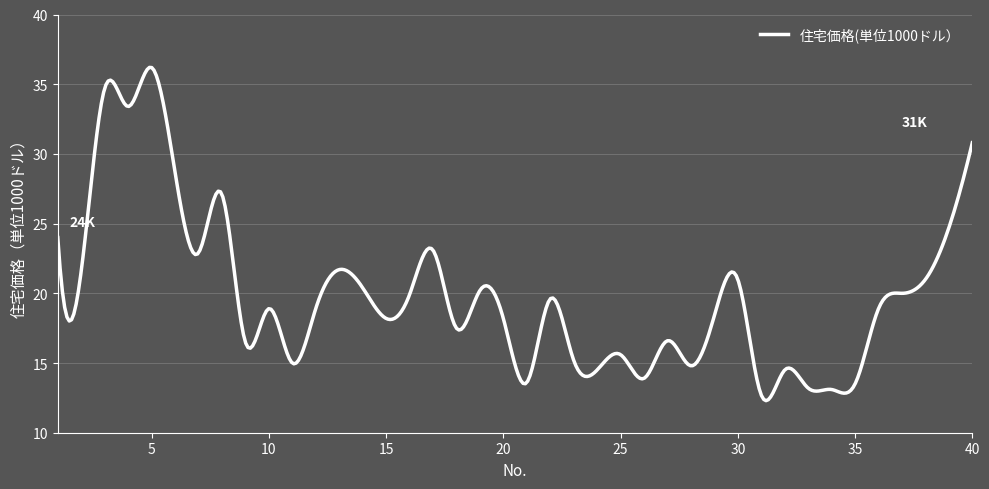

What is the smallest value displayed?

12.3